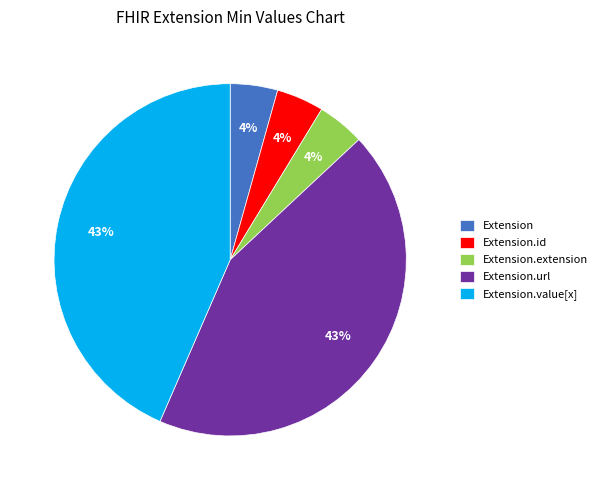

To the nearest percent, what is the average slice percentage?

20%